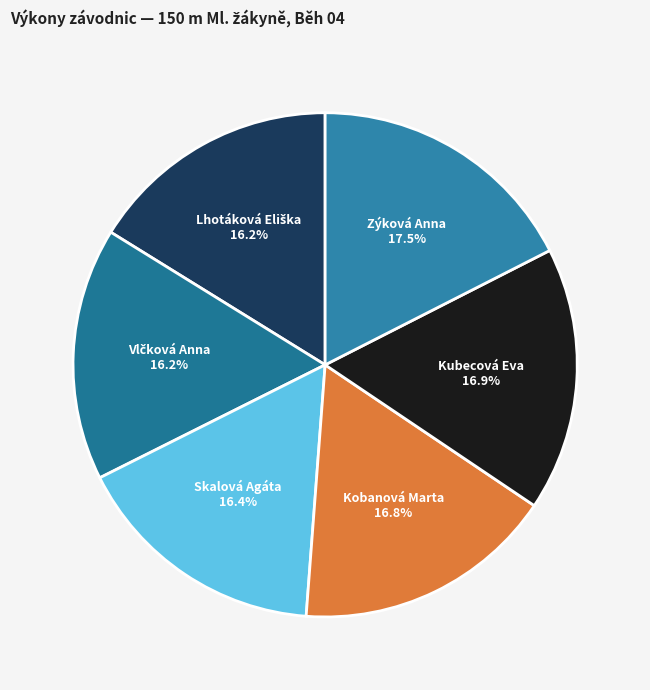

To the nearest percent, what is the difference between the largest and smallest slice percentages?

1%